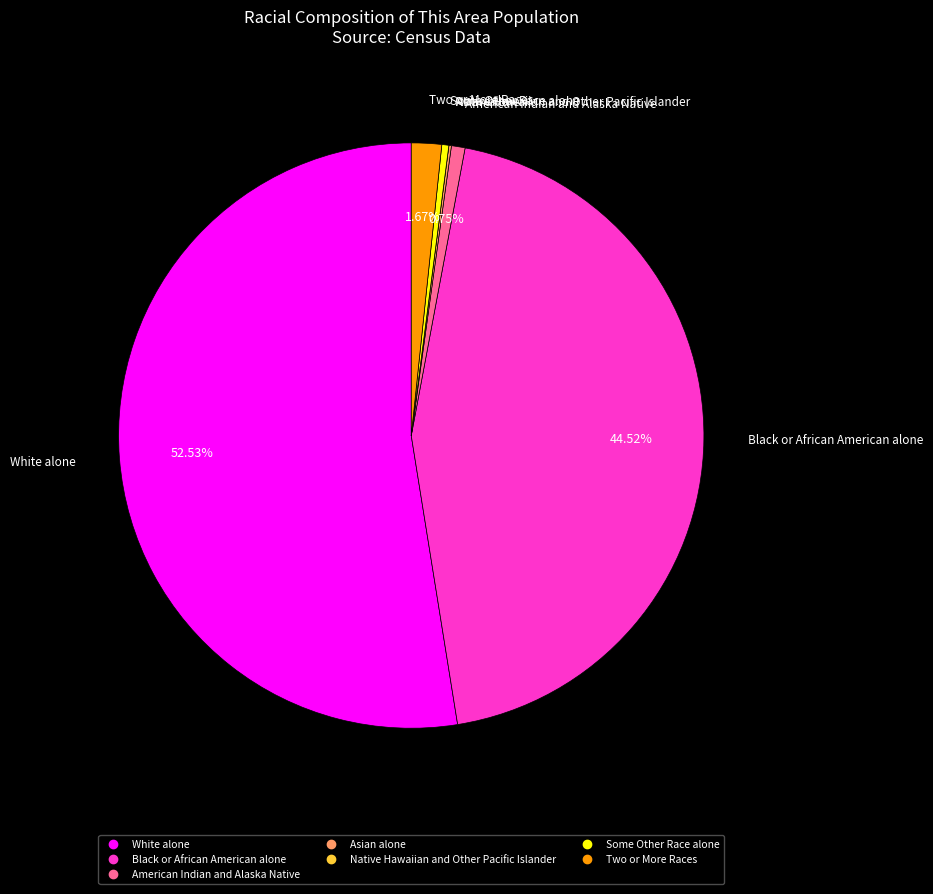

To the nearest percent, what is the average slice percentage?

14%